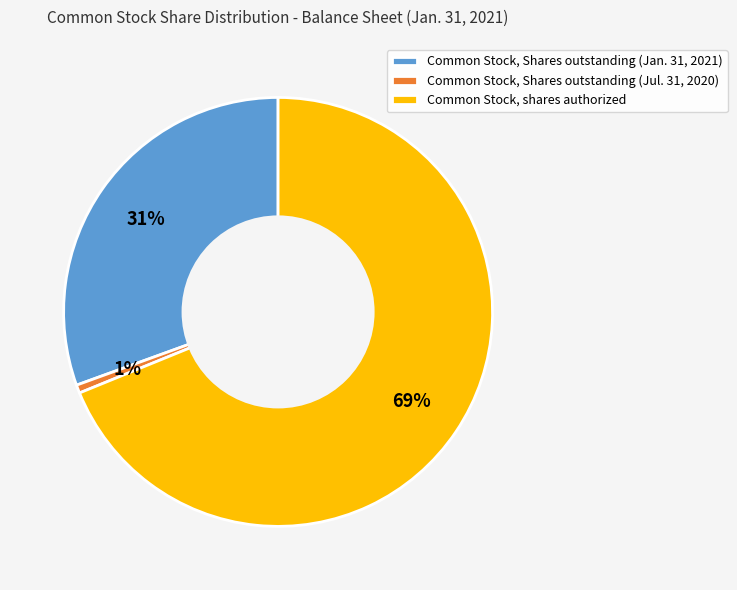

To the nearest percent, what percentage of the pie is Common Stock, Shares outstanding (Jul. 31, 2020)?

1%